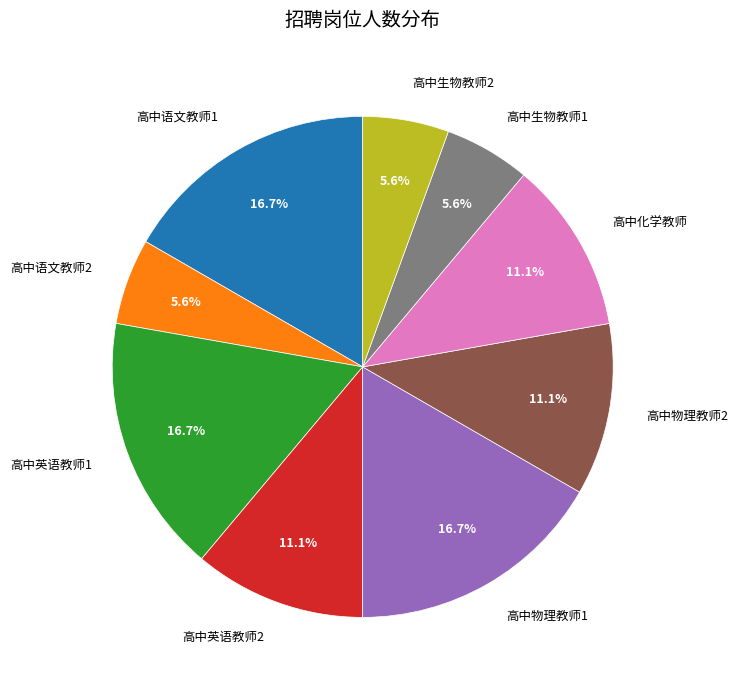

How much of the chart is everything except 高中生物教师1?

94.4%